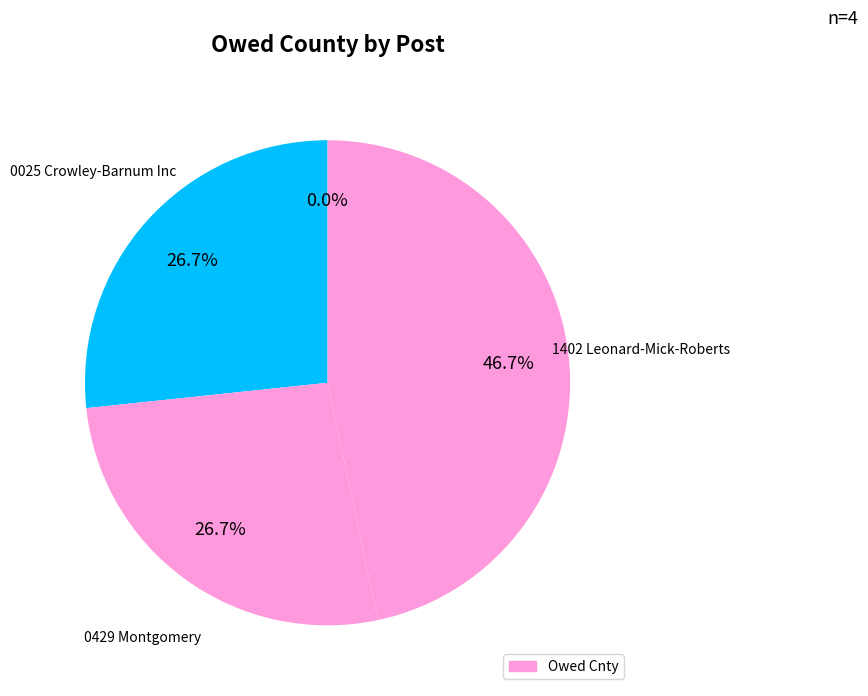

Is 0429 Montgomery the majority of the pie?

No